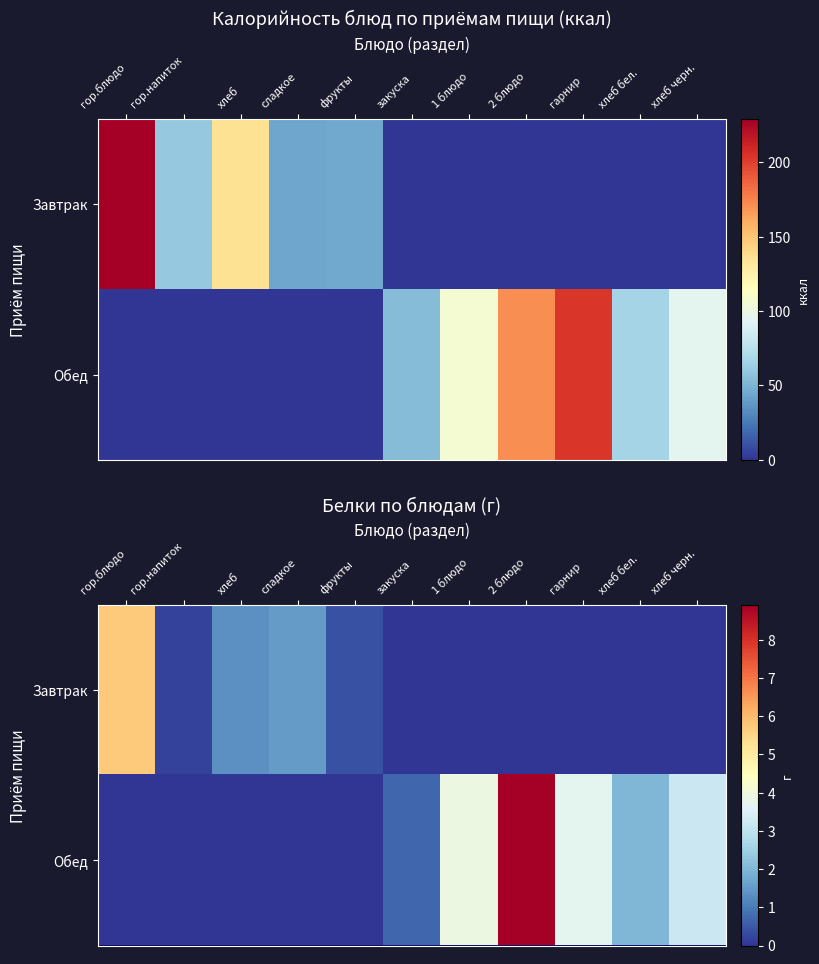

What is the average value of the Обед series?

2.0